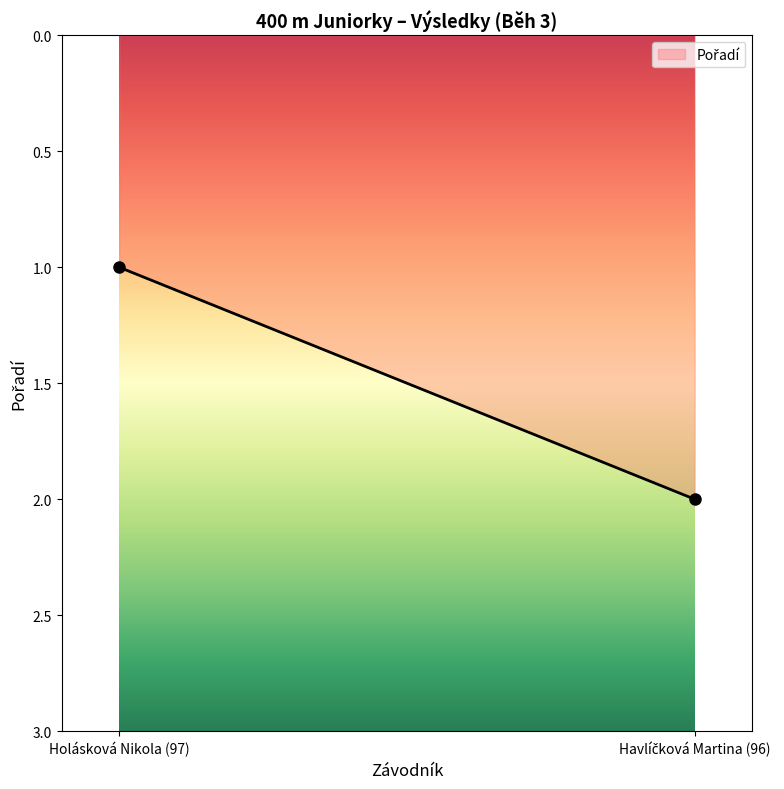

Reading left to right, what are all the values shown in this chart?

1	2